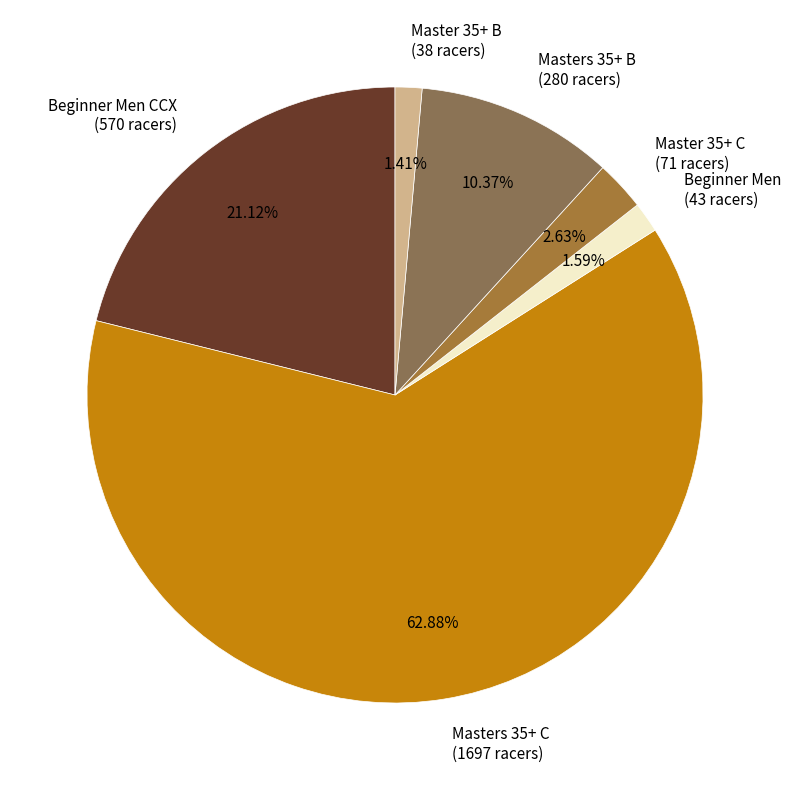

Which has a higher value, Master 35+ C (71 racers) or Masters 35+ B (280 racers)?

Masters 35+ B (280 racers)